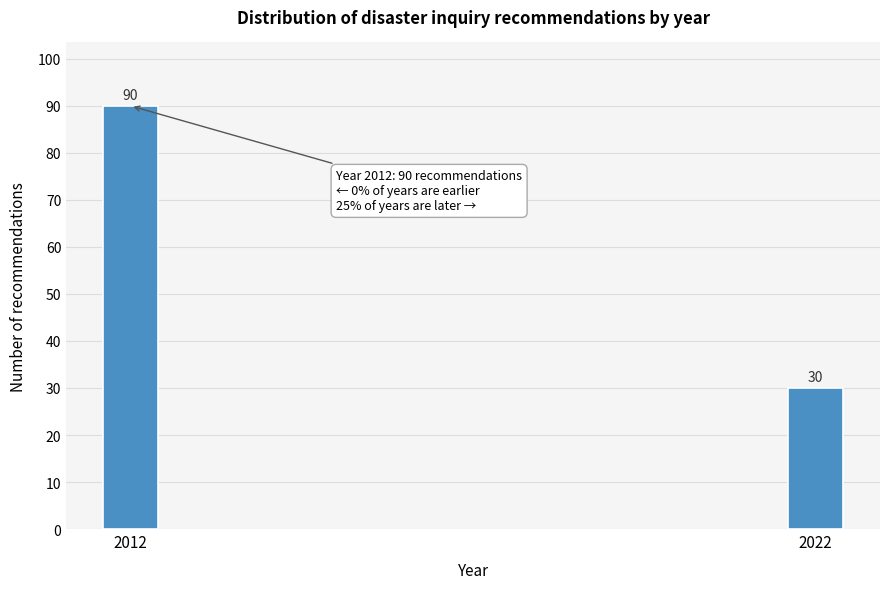

Reading left to right, transcribe all the data shown in this chart.

90	30